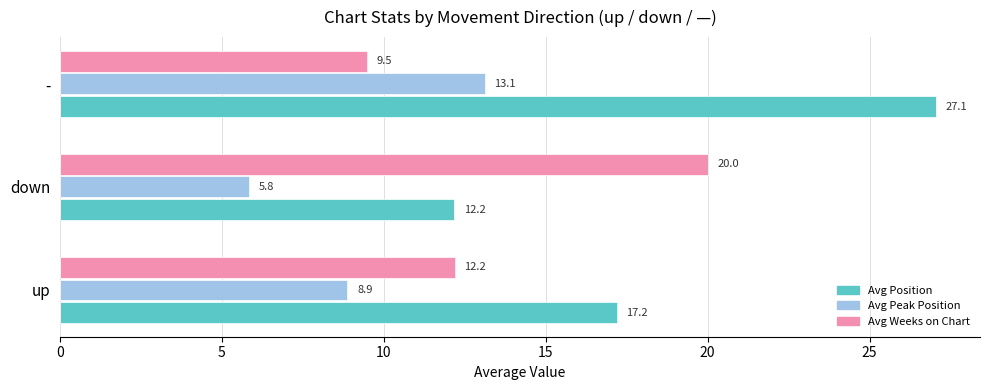

Where is Avg Position nearest to the value 19?

up